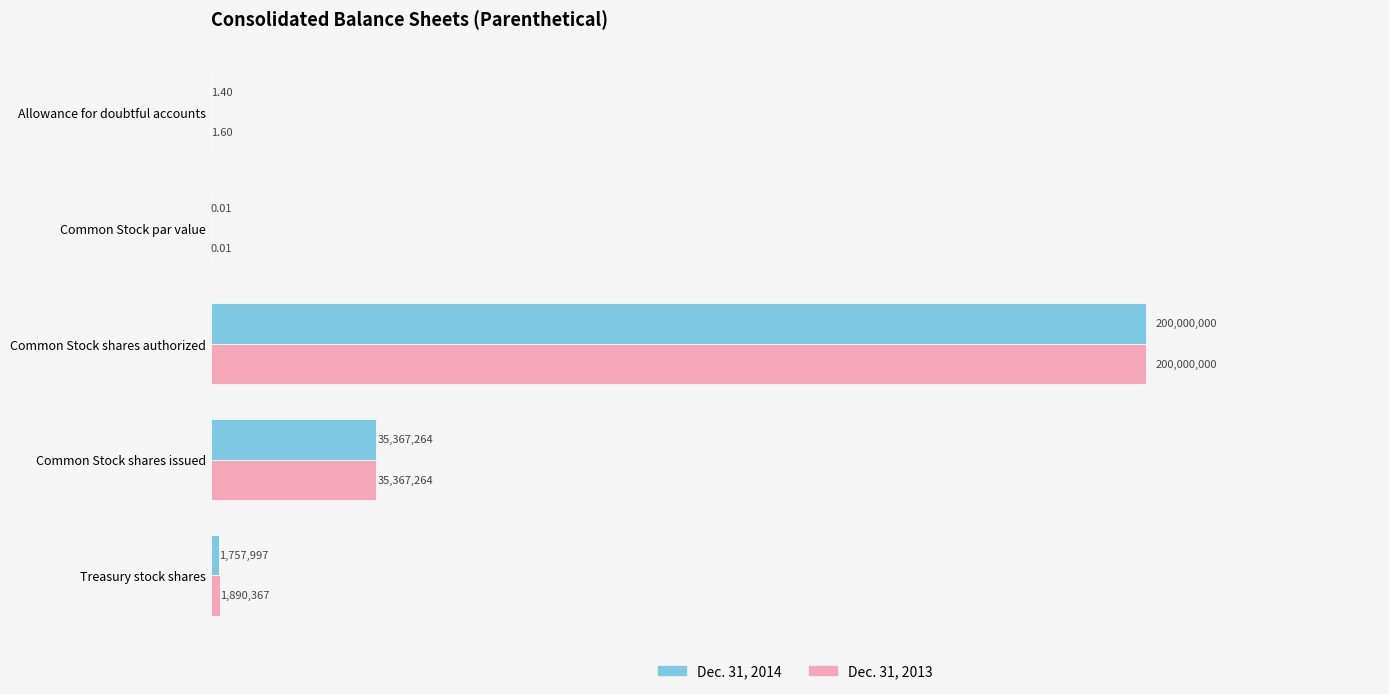

Reading left to right, extract all data points from this chart.

Dec. 31, 2013: 1.6	0.0	200000000.0	35367264.0	1890367.0
Dec. 31, 2014: 1.4	0.0	200000000.0	35367264.0	1757997.0